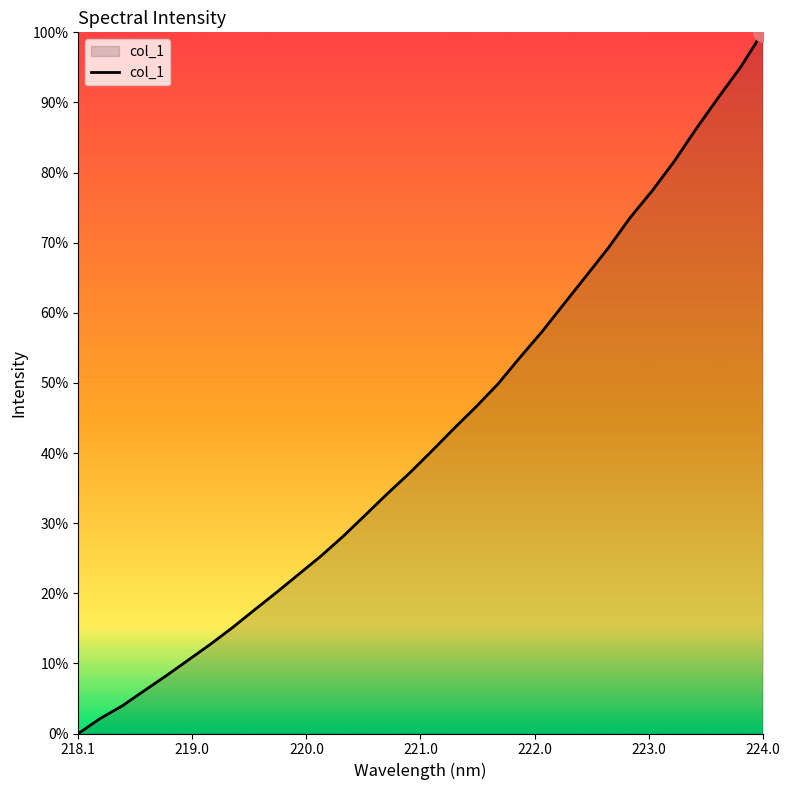

Is this an area chart (filled region under the line)?

Yes